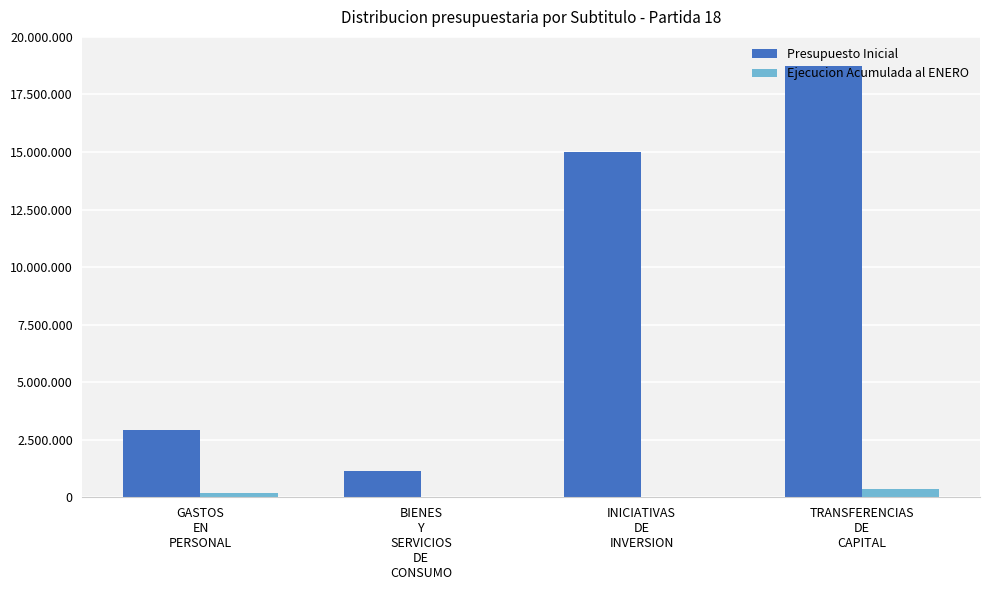

What are all the series names shown in the legend?

Presupuesto Inicial, Ejecucion Acumulada al ENERO